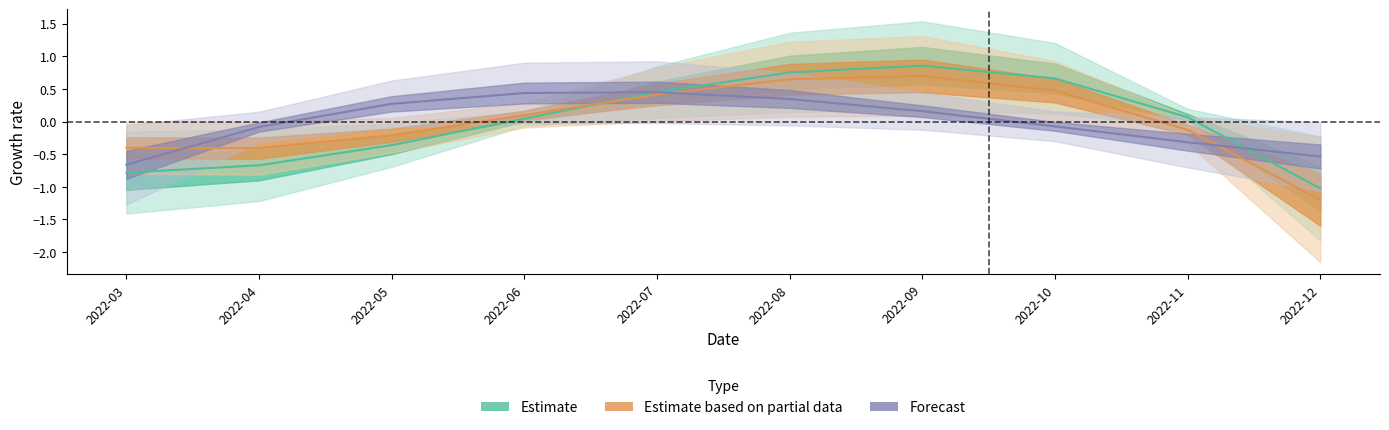

Which series has the largest total across all categories?

Estimate based on partial data